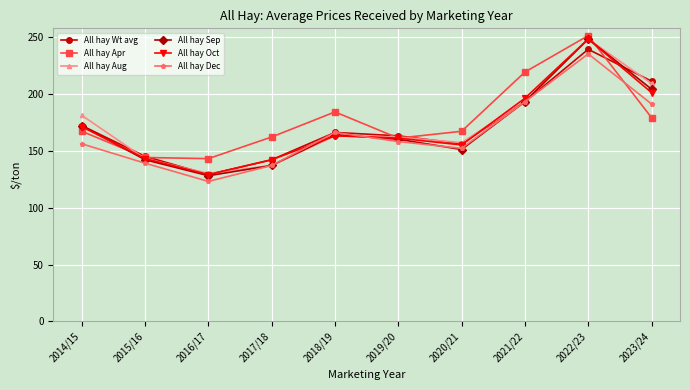

Count the number of data series in this chart.

6